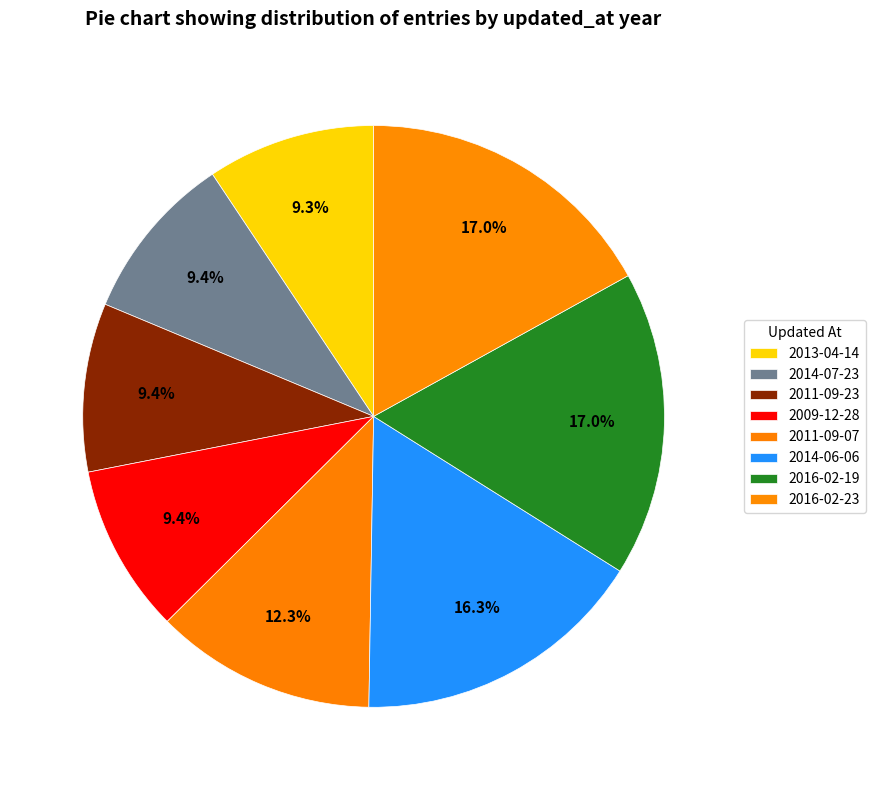

Count the number of slices in the pie.

8